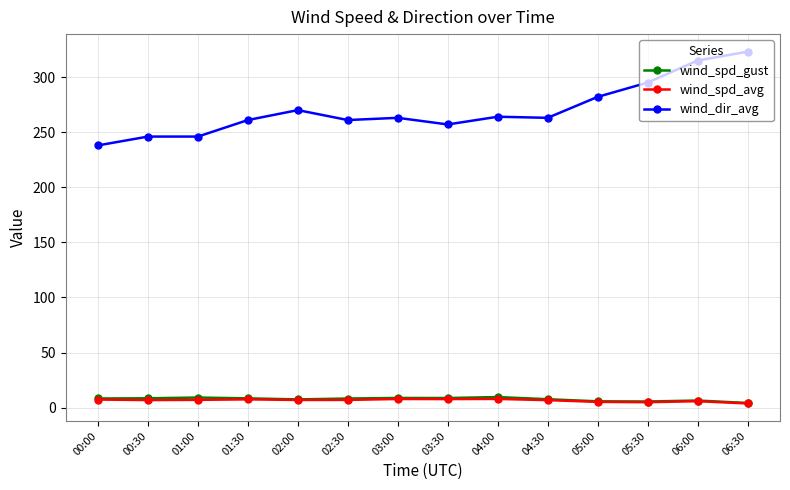

What is the value of the wind_dir_avg point at the 1st from the left?

238.0